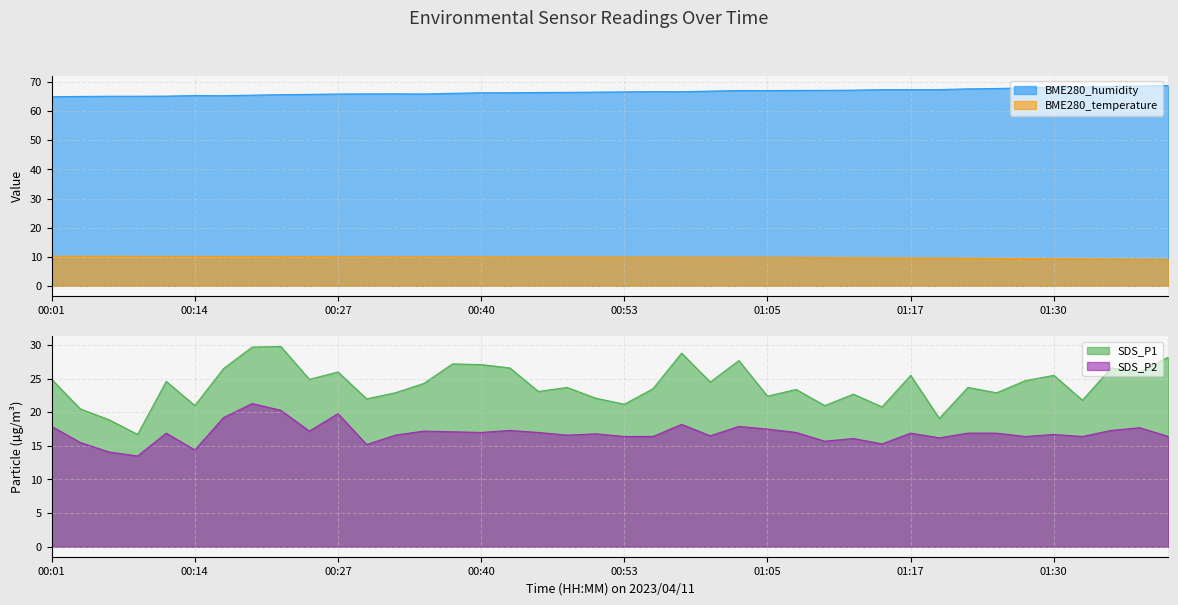

Reading right to left, transcribe all the data shown in this chart.

BME280_humidity: 01:40=68.8	01:37=68.7	01:35=68.5	01:32=68.3	01:30=68.4	01:27=68.0	01:25=67.8	01:22=67.7	01:20=67.4	01:17=67.4	01:15=67.4	01:13=67.2	01:10=67.2	01:08=67.1	01:05=67.1	01:03=67.1	01:00=66.9	00:58=66.7	00:55=66.7	00:53=66.7	00:50=66.6	00:47=66.5	00:45=66.4	00:42=66.4	00:40=66.3	00:37=66.2	00:35=65.9	00:32=66.0	00:29=66.0	00:27=65.9	00:24=65.8	00:22=65.7	00:19=65.5	00:17=65.3	00:14=65.4	00:11=65.2	00:09=65.2	00:06=65.2	00:04=65.1	00:01=65.0
BME280_temperature: 01:40=9.1	01:37=9.1	01:35=9.2	01:32=9.2	01:30=9.3	01:27=9.3	01:25=9.4	01:22=9.5	01:20=9.5	01:17=9.6	01:15=9.6	01:13=9.7	01:10=9.7	01:08=9.8	01:05=9.8	01:03=9.8	01:00=9.8	00:58=9.8	00:55=9.9	00:53=9.9	00:50=9.9	00:47=9.9	00:45=9.9	00:42=10.0	00:40=10.0	00:37=10.0	00:35=10.0	00:32=10.0	00:29=10.0	00:27=10.0	00:24=10.0	00:22=10.0	00:19=10.1	00:17=10.1	00:14=10.1	00:11=10.1	00:09=10.1	00:06=10.1	00:04=10.2	00:01=10.2
SDS_P1: 01:40=28.2	01:37=26.0	01:35=26.6	01:32=21.8	01:30=25.5	01:27=24.7	01:25=22.9	01:22=23.7	01:20=19.1	01:17=25.5	01:15=20.8	01:13=22.7	01:10=21.0	01:08=23.4	01:05=22.4	01:03=27.7	01:00=24.5	00:58=28.8	00:55=23.5	00:53=21.2	00:50=22.1	00:47=23.7	00:45=23.1	00:42=26.6	00:40=27.1	00:37=27.2	00:35=24.3	00:32=22.9	00:29=22.0	00:27=26.0	00:24=24.9	00:22=29.8	00:19=29.7	00:17=26.5	00:14=21.0	00:11=24.6	00:09=16.7	00:06=18.9	00:04=20.5	00:01=24.9
SDS_P2: 01:40=16.4	01:37=17.7	01:35=17.3	01:32=16.4	01:30=16.7	01:27=16.4	01:25=16.9	01:22=16.9	01:20=16.2	01:17=16.9	01:15=15.3	01:13=16.1	01:10=15.7	01:08=17.0	01:05=17.5	01:03=17.9	01:00=16.5	00:58=18.2	00:55=16.4	00:53=16.4	00:50=16.8	00:47=16.6	00:45=17.0	00:42=17.3	00:40=17.0	00:37=17.1	00:35=17.2	00:32=16.6	00:29=15.2	00:27=19.8	00:24=17.2	00:22=20.3	00:19=21.3	00:17=19.2	00:14=14.4	00:11=16.9	00:09=13.5	00:06=14.1	00:04=15.5	00:01=17.9